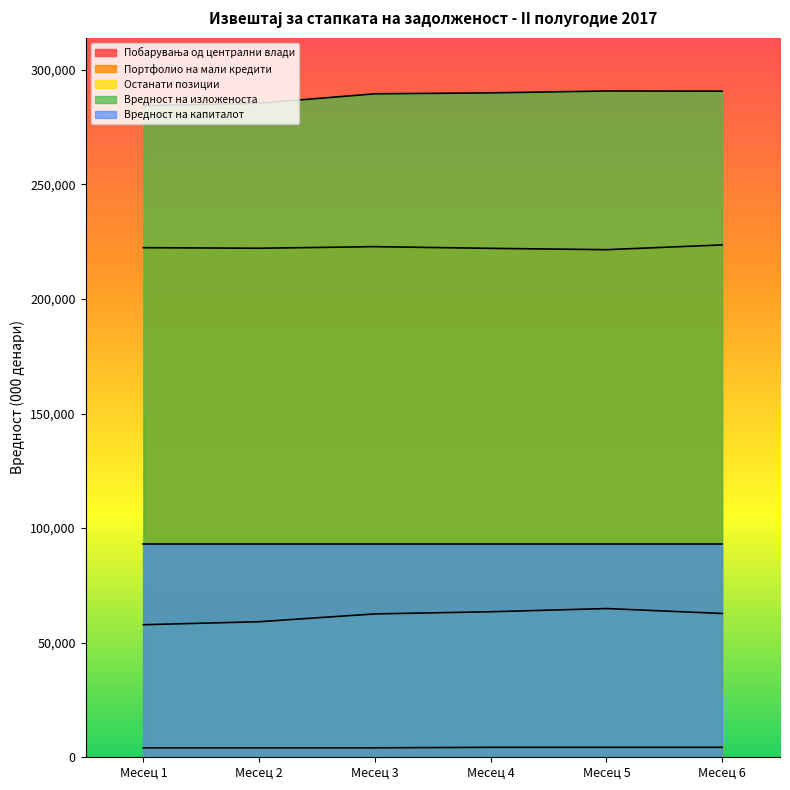

Which series has the largest range (max minus min)?

Останати позиции